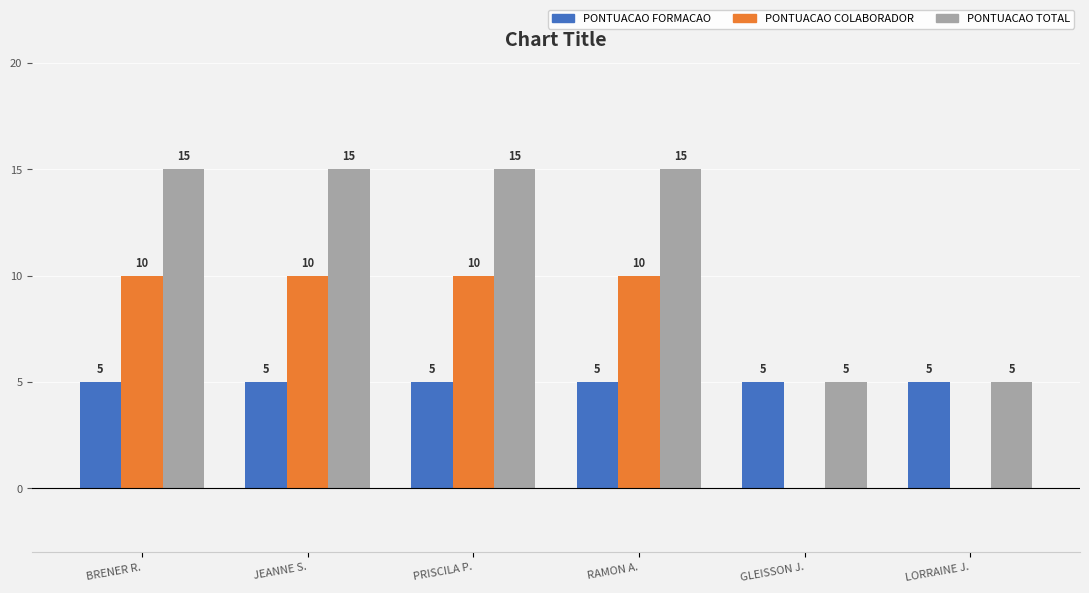

What is the total value across all series at JEANNE S.?

30